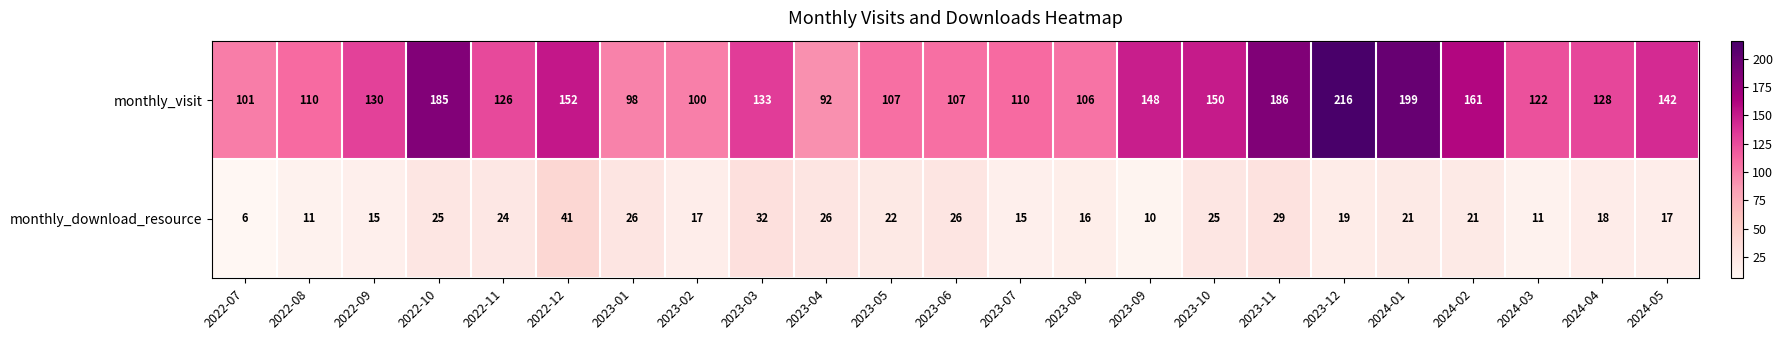

At 2023-07, list the series in order from largest to smallest.

monthly_visit, monthly_download_resource